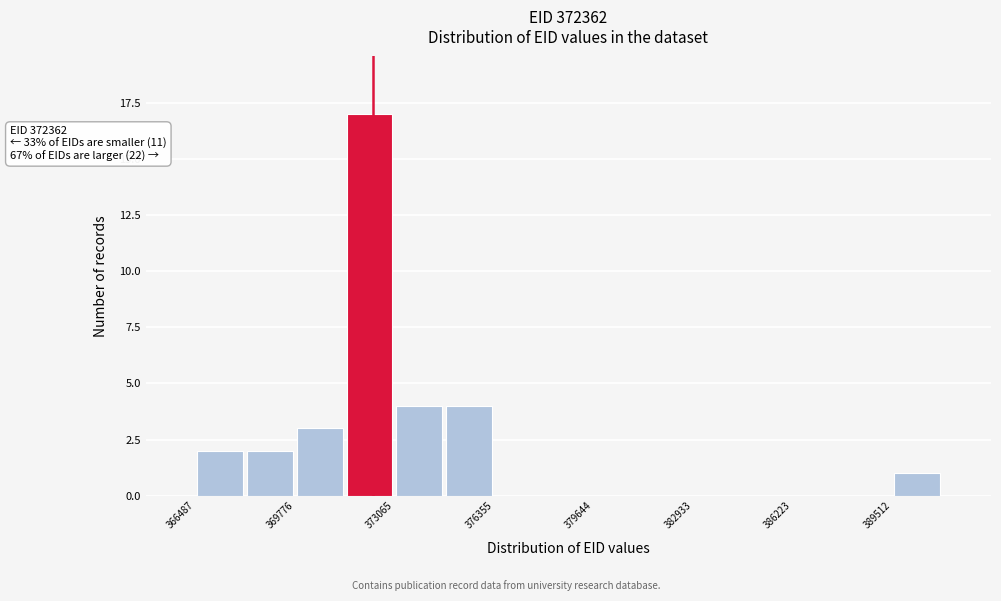

Read against the x-axis, roughly where is the centre of the tallest bar?

372000